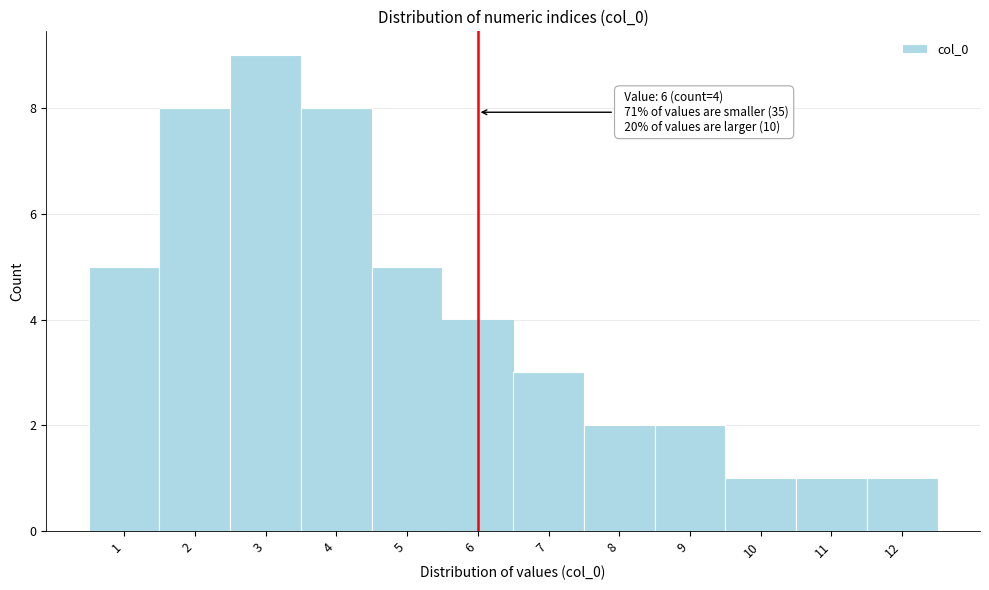

Which range on the x-axis has the tallest bar?

2.5 to 3.5